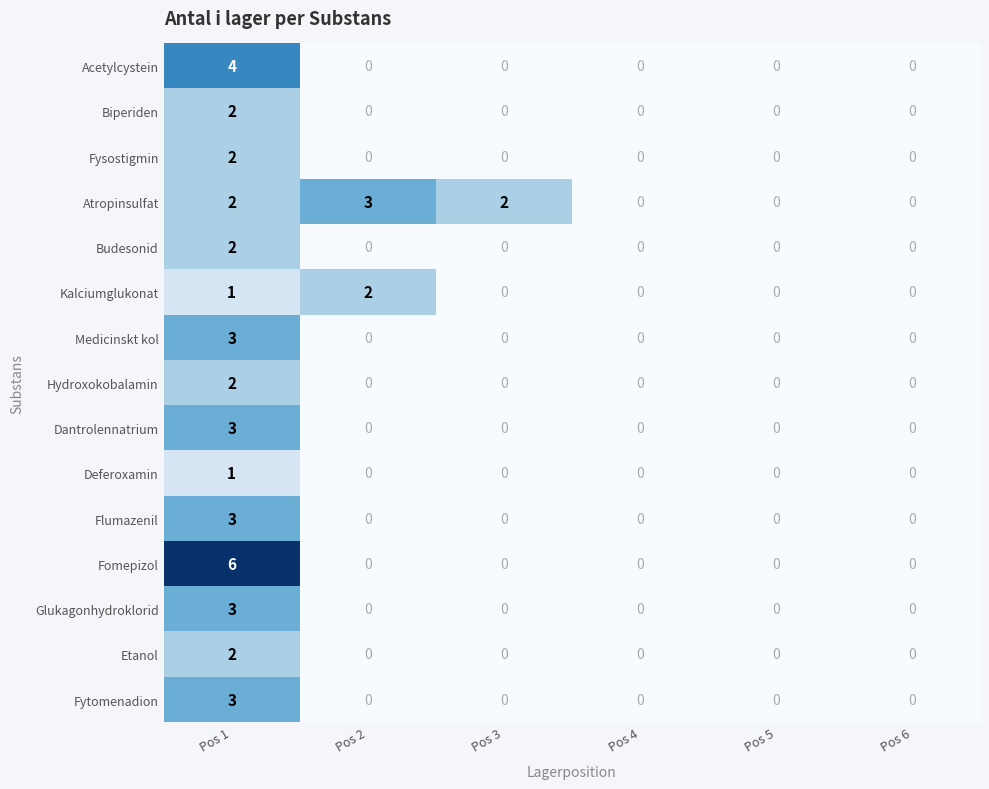

Which series has the largest range (max minus min)?

Fomepizol